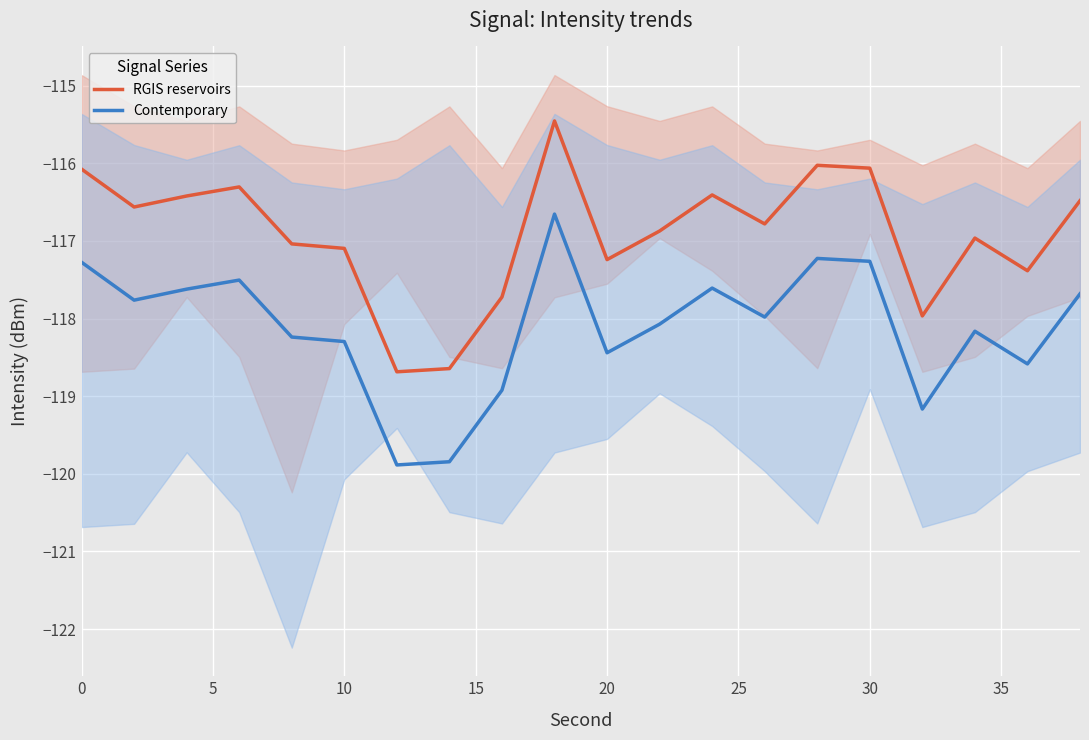

Which series has the widest spread of values?

RGIS reservoirs